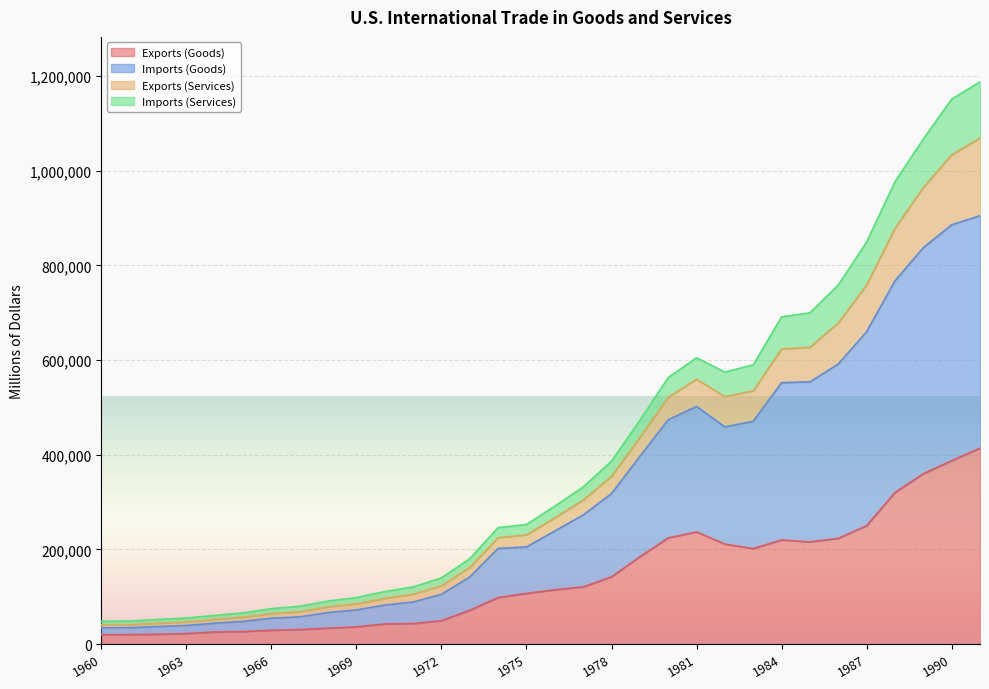

How many distinct data groups are displayed?

4